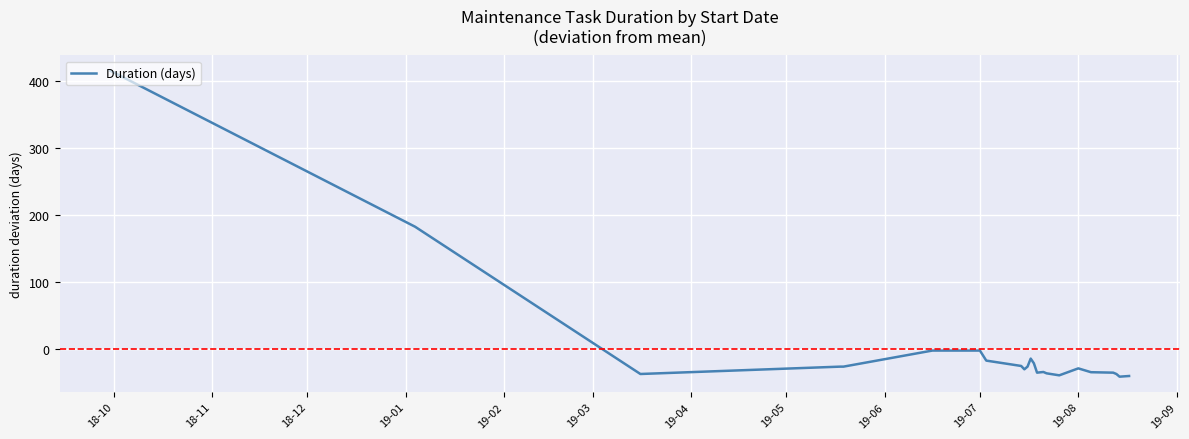

What is the difference between the maximum and minimum values?

457.0